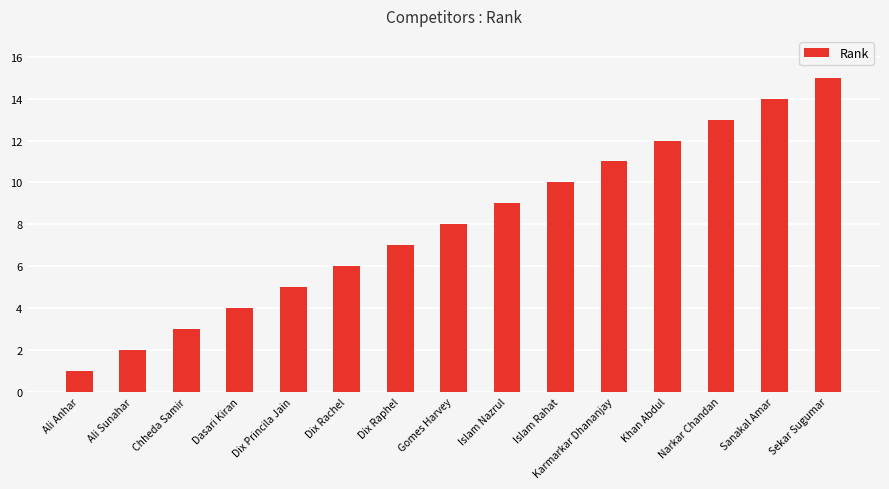

List the labels in order of value, largest first.

Sekar Sugumar, Sanakal Amar, Narkar Chandan, Khan Abdul, Karmarkar Dhananjay, Islam Rahat, Islam Nazrul, Gomes Harvey, Dix Raphel, Dix Rachel, Dix Princila Jain, Dasari Kiran, Chheda Samir, Ali Sunahar, Ali Anhar